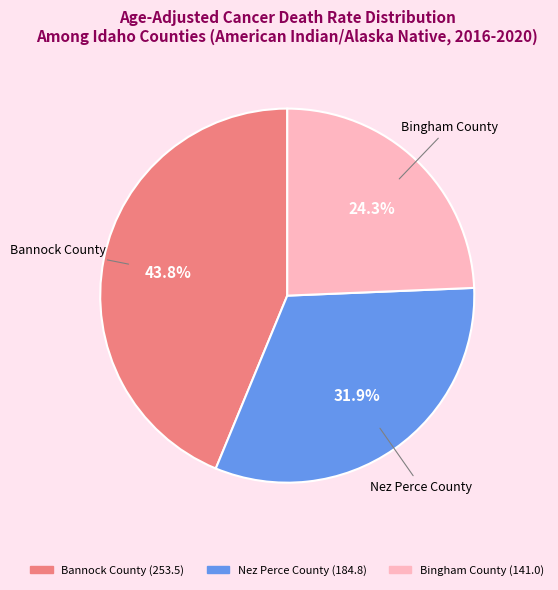

To the nearest percent, what is the difference between the Nez Perce County and Bingham County slice percentages?

8%